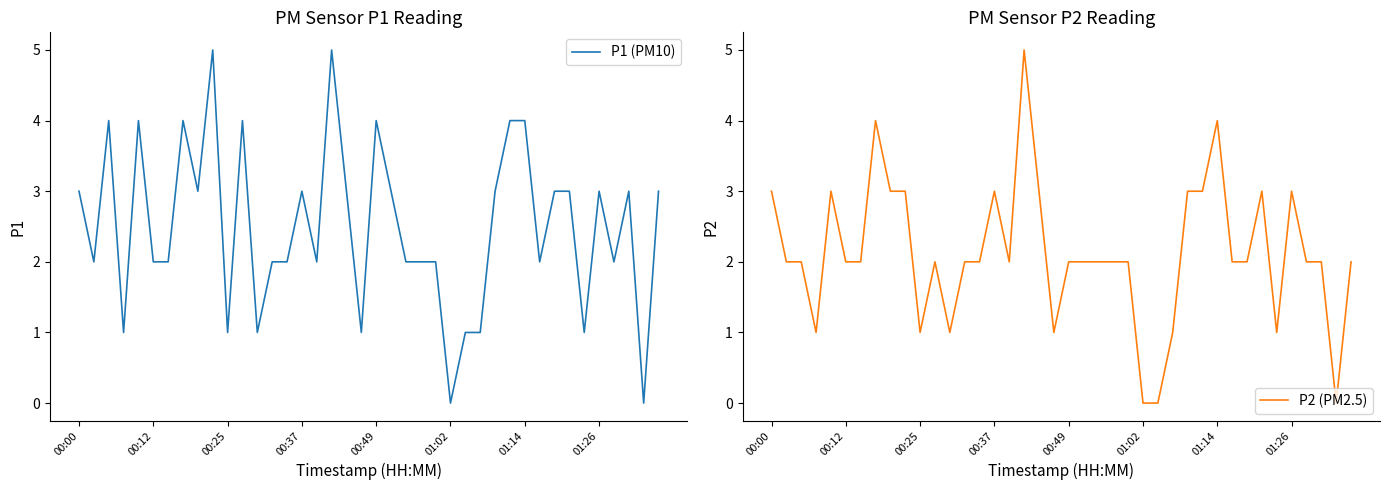

Is this an area chart (filled region under the line)?

No